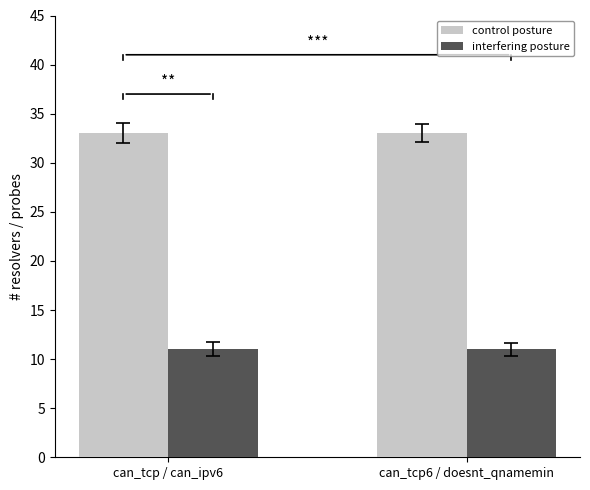

What is the greatest value displayed?

33